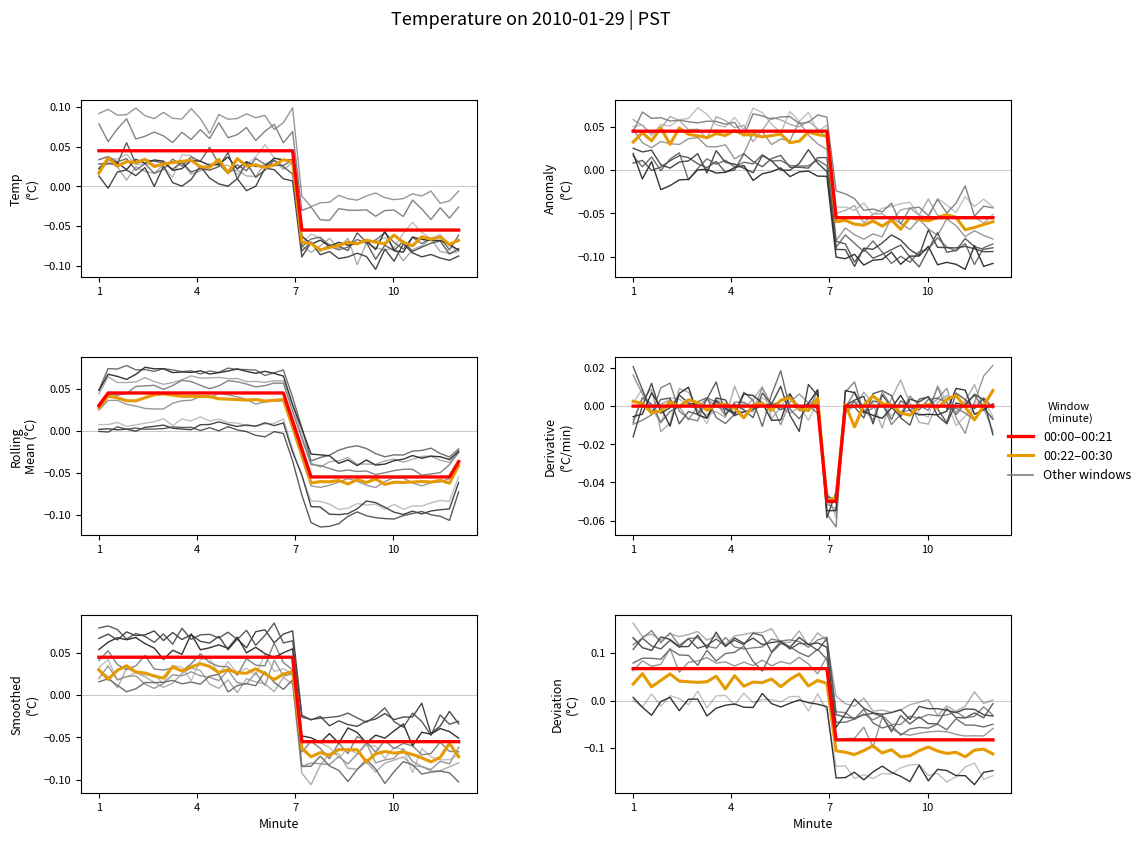

Is it true that the value at 4 is 0.0?

False